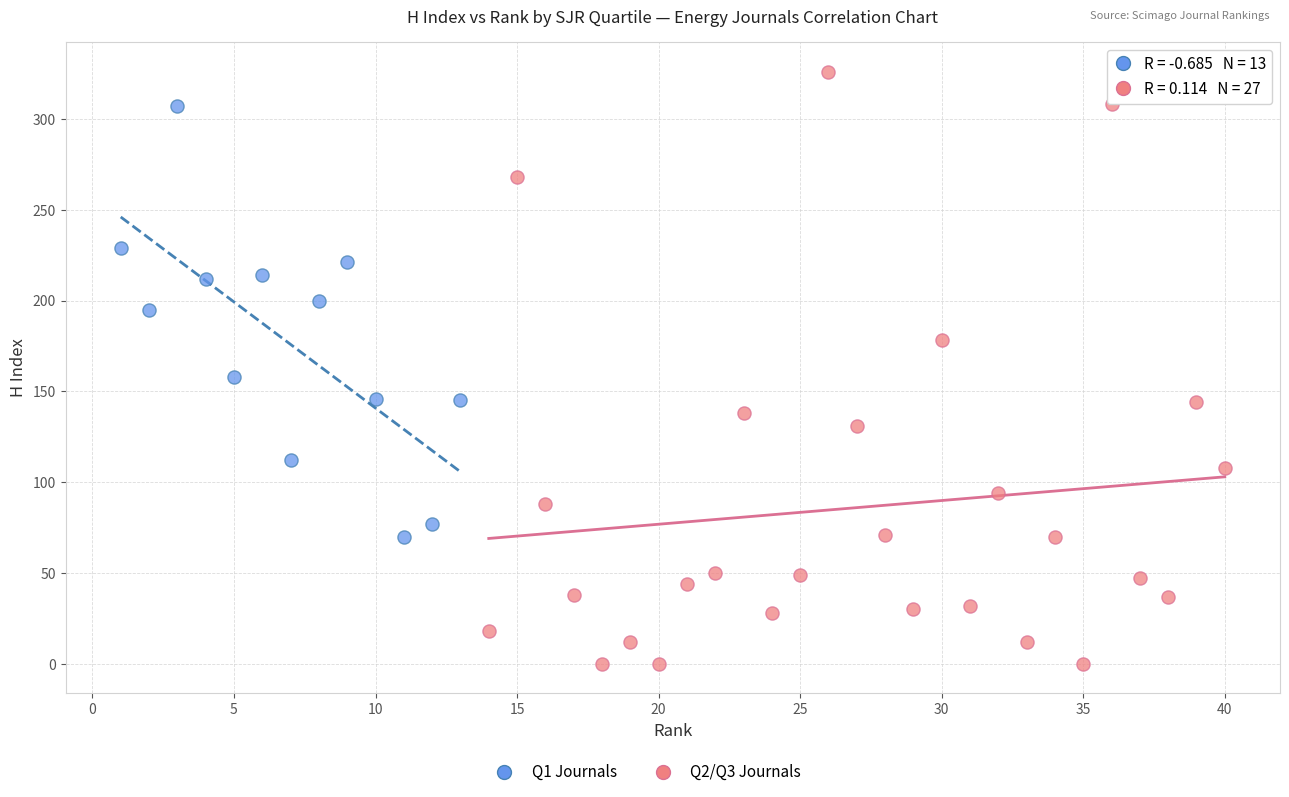

Which series contains the lowest Y value?

Q2/Q3 Journals